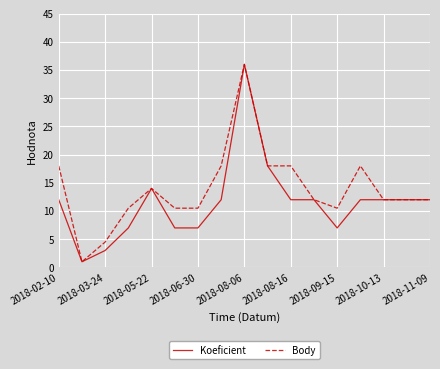

What is the minimum value for Body?

1.0